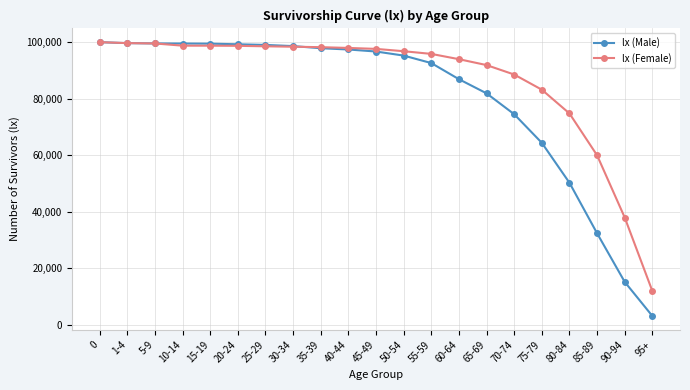

At which label is lx (Male) closest to 51591?

80-84